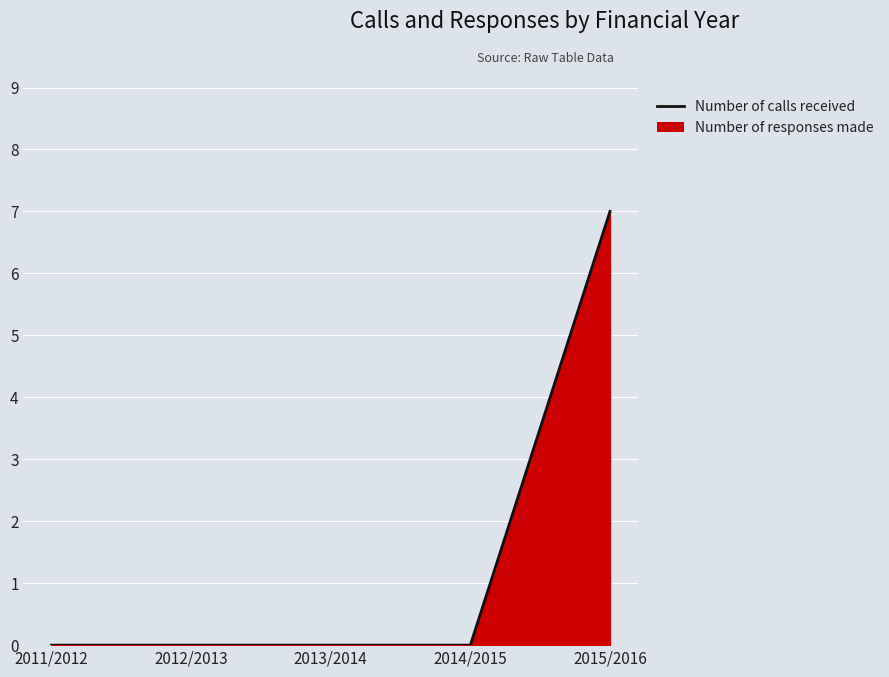

Is it true that the value at 2015/2016 is 7?

True